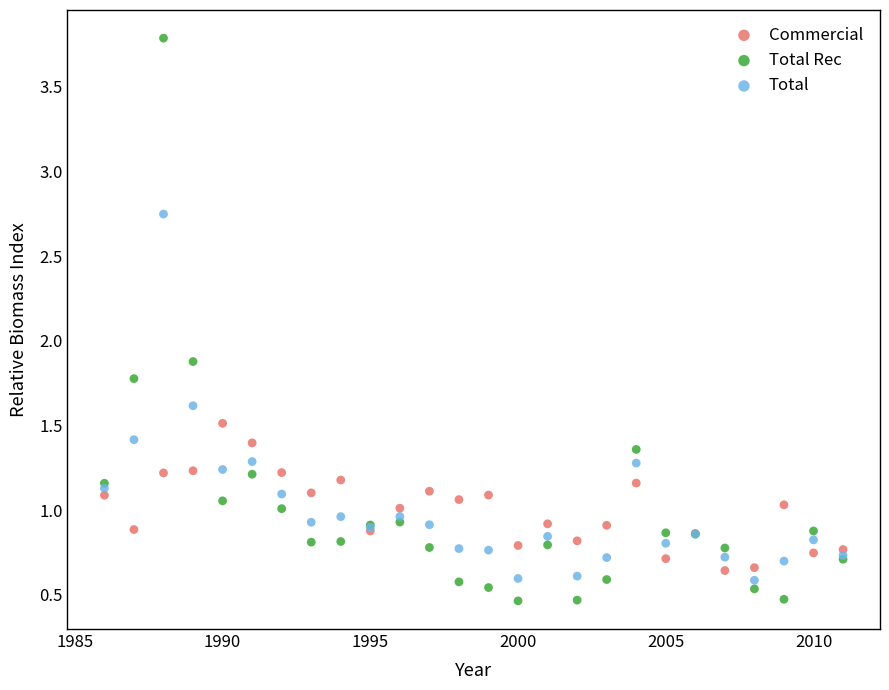

In the Total Rec series, what Y value is closest to 2?

1.9